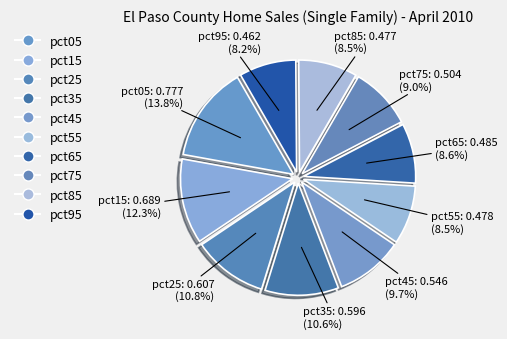

What is the smallest slice in the pie chart?

pct95